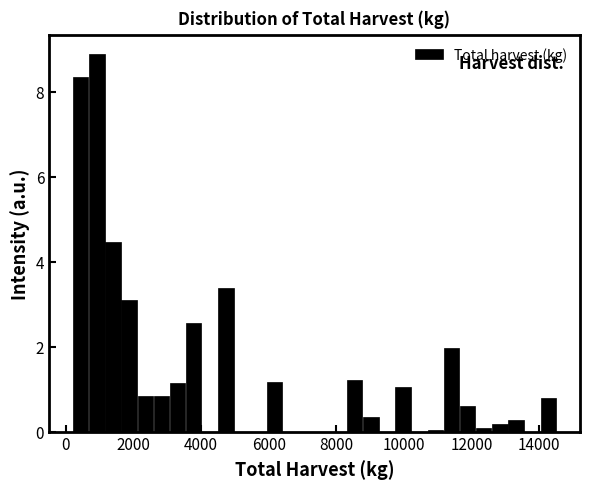

Read against the x-axis, roughly where is the centre of the tallest bar?

1000